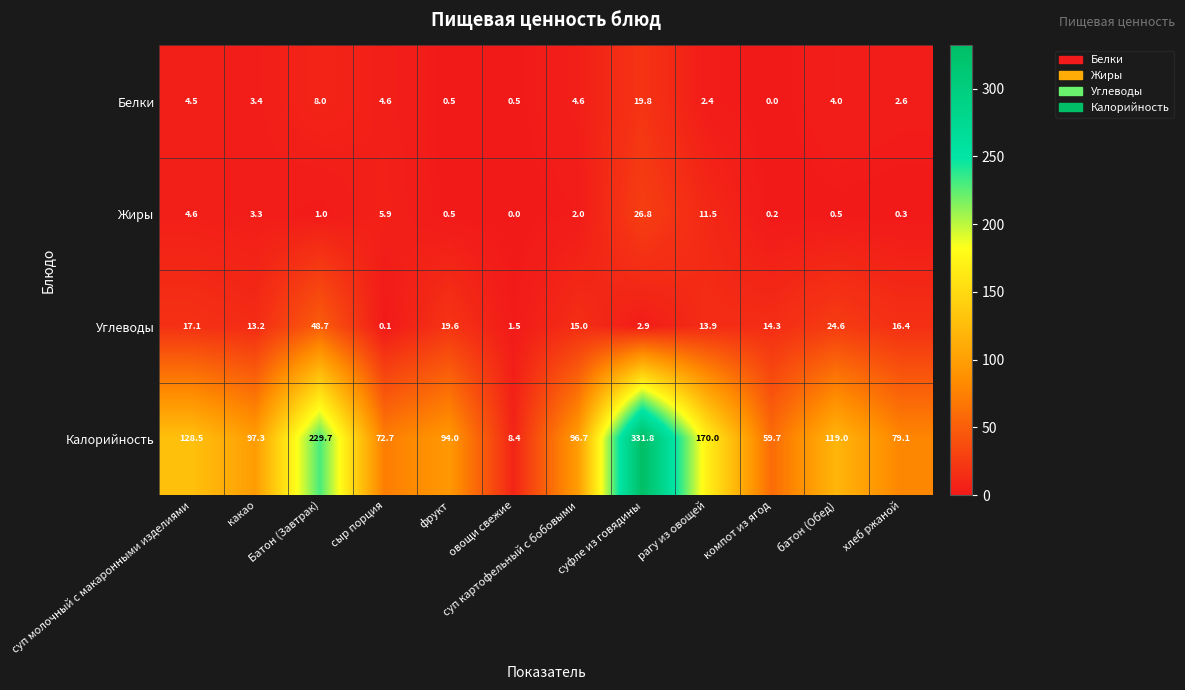

What is the average value of the Жиры series?

4.7